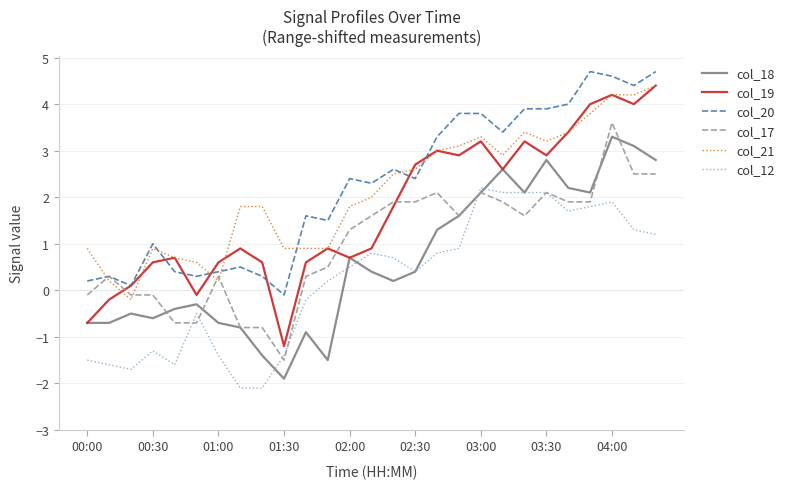

Which series ends up on top after the final intersection of col_17 and col_19?

col_19